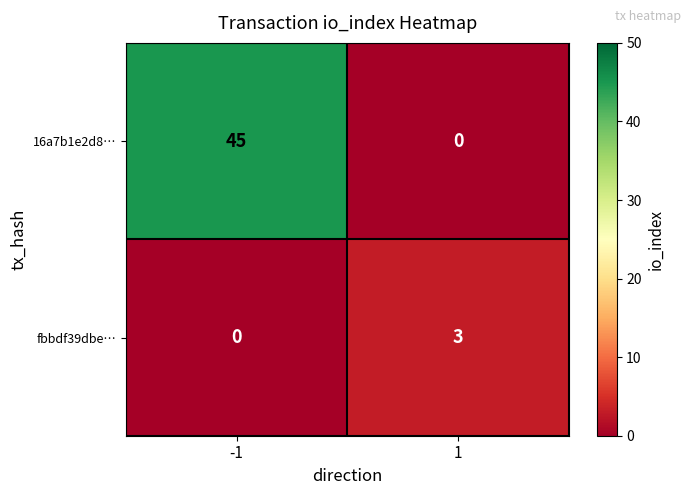

Rank the series by their maximum value, from highest to lowest.

16a7b1e2d8…, fbbdf39dbe…